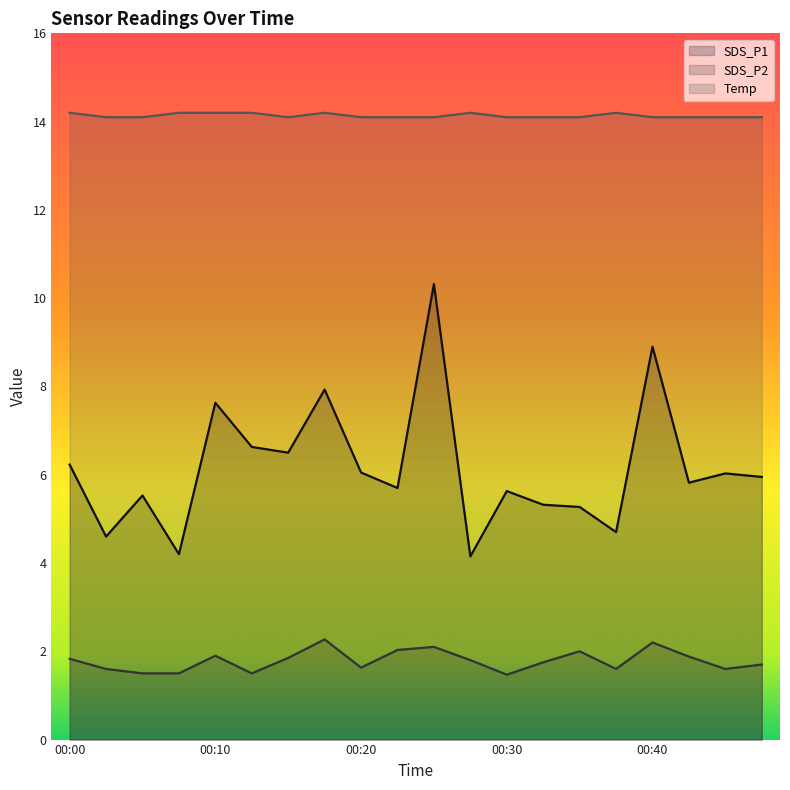

What are all the series names shown in the legend?

SDS_P1, SDS_P2, Temp